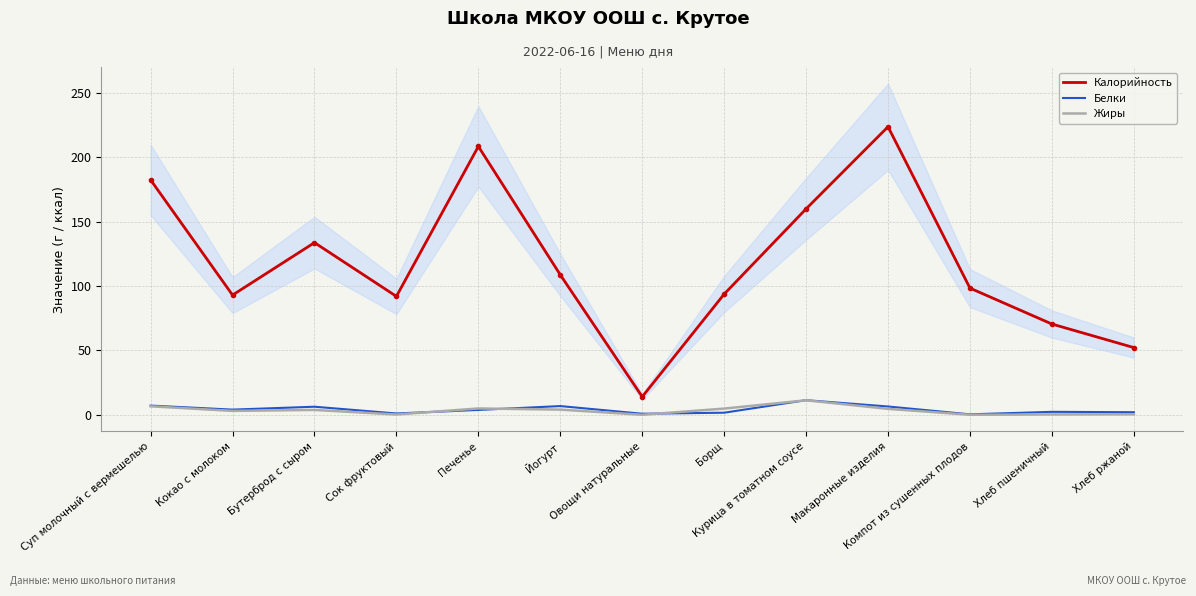

What is the total value across all series at Овощи натуральные?

14.8